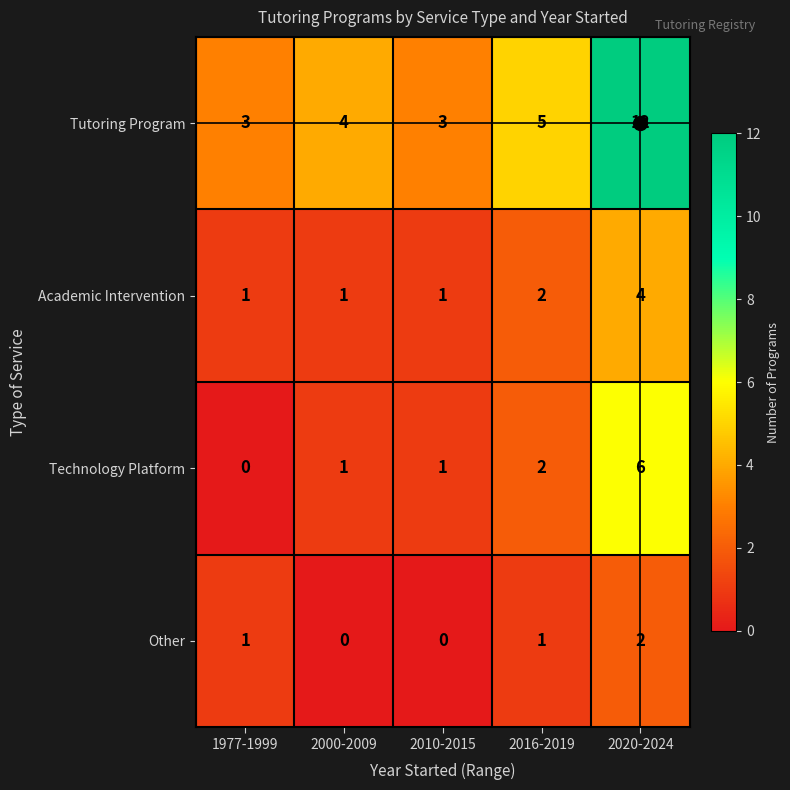

What is the difference between the Academic Intervention values at 2020-2024 and 2000-2009?

3